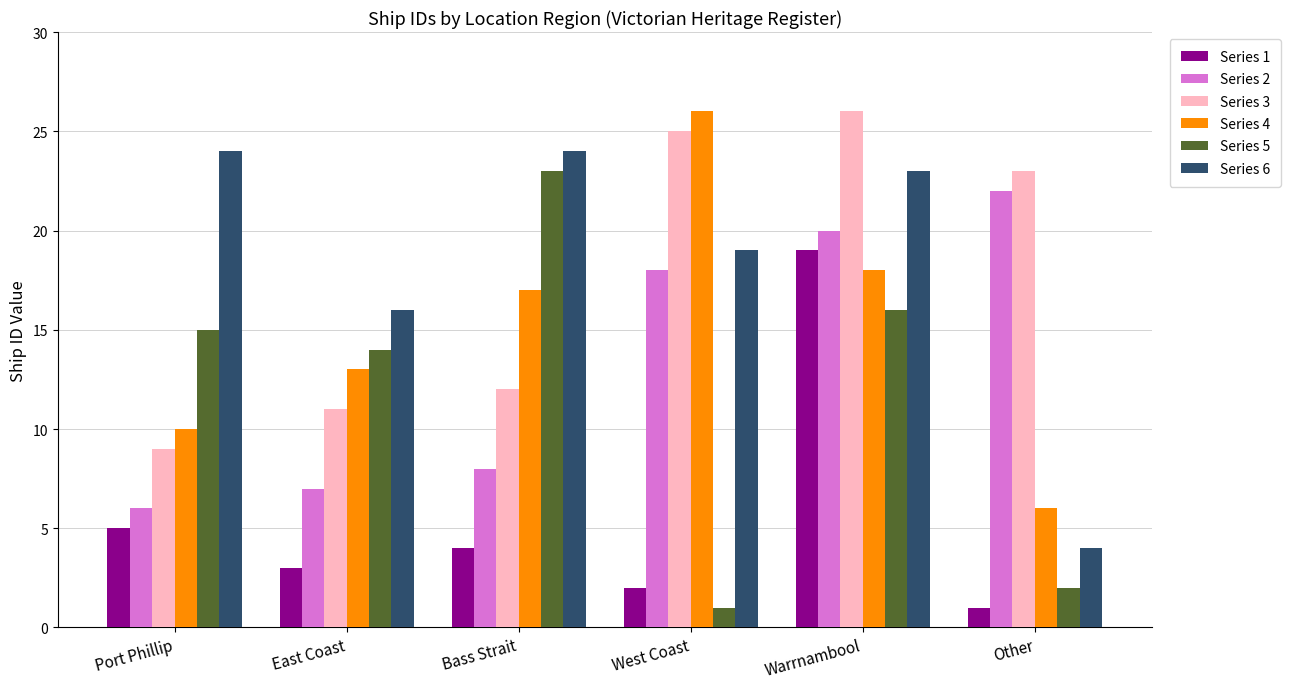

What is the label of the 2nd bar from the left?

East Coast